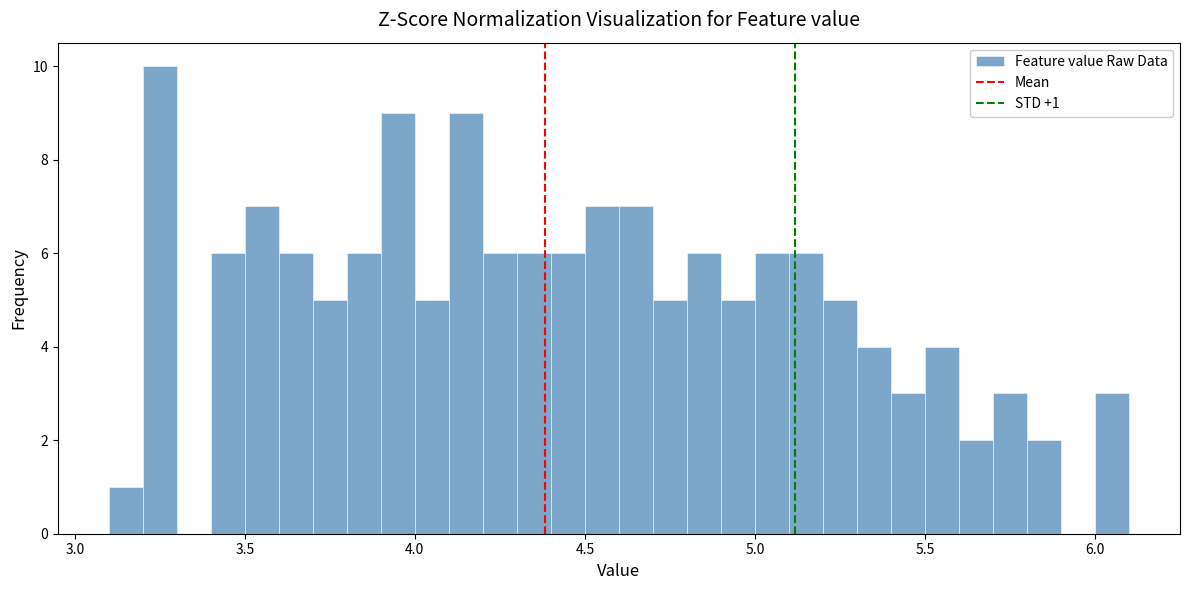

Read against the x-axis, roughly where is the centre of the tallest bar?

3.25